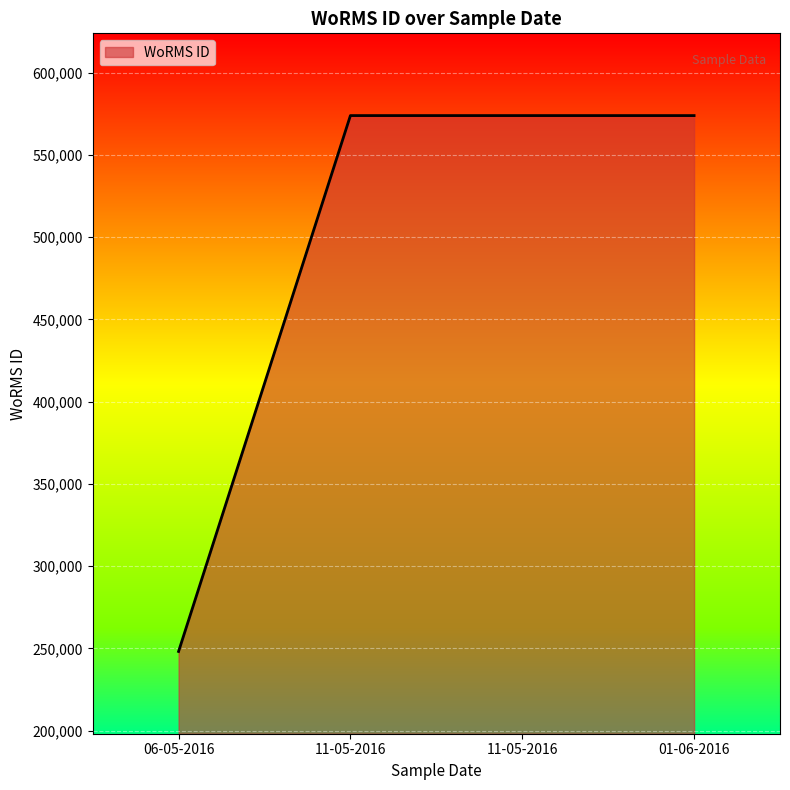

Is this an area chart (filled region under the line)?

Yes